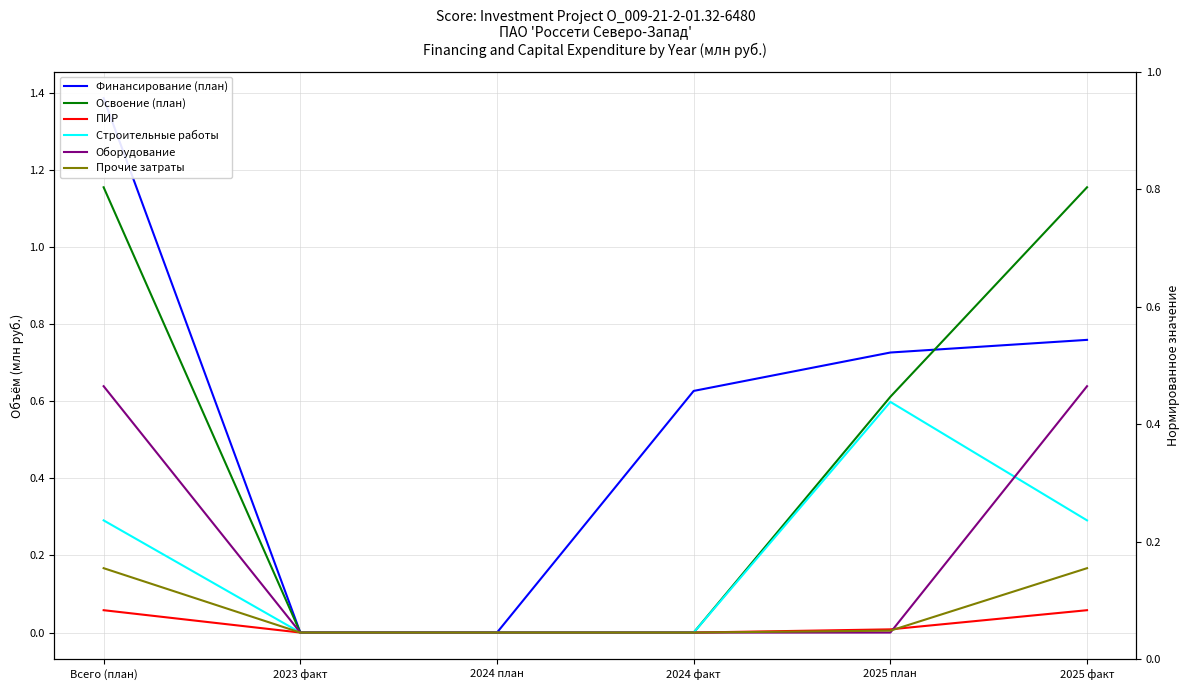

Reading left to right, what are all the values shown in this chart?

Финансирование (план): 1.0	0.0	0.0	0.5	0.5	0.5
Освоение (план): 0.8	0.0	0.0	0.0	0.4	0.8
ПИР: 0.0	0.0	0.0	0.0	0.0	0.0
Строительные работы: 0.2	0.0	0.0	0.0	0.4	0.2
Оборудование: 0.5	0.0	0.0	0.0	0.0	0.5
Прочие затраты: 0.1	0.0	0.0	0.0	0.0	0.1